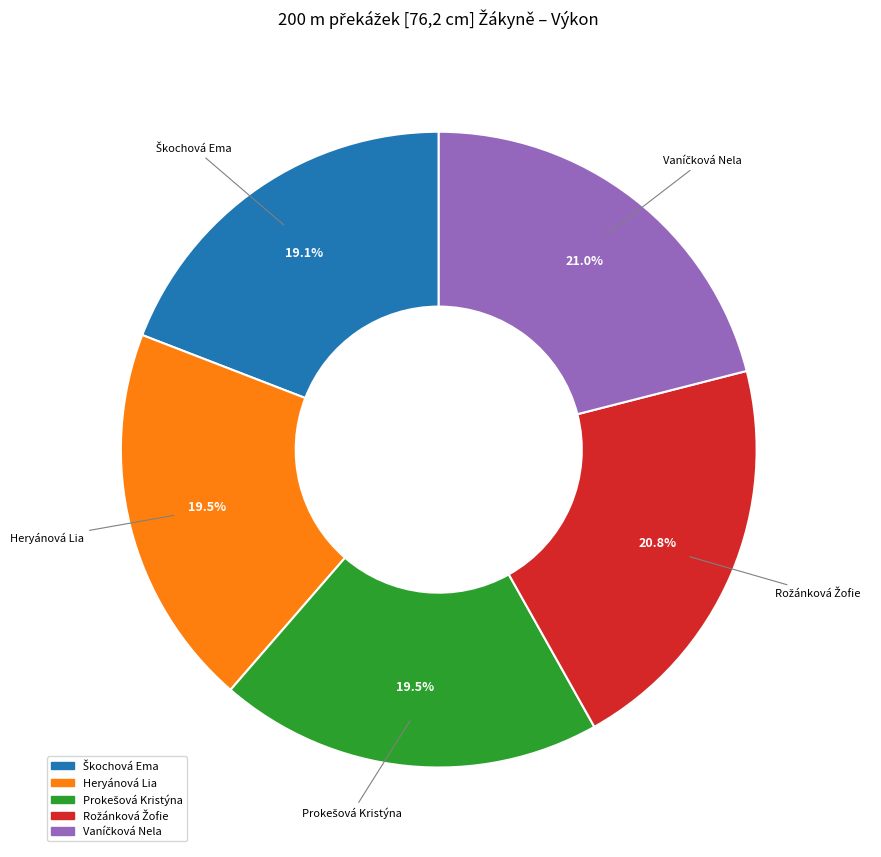

Is there any slice that represents more than half of the pie?

No